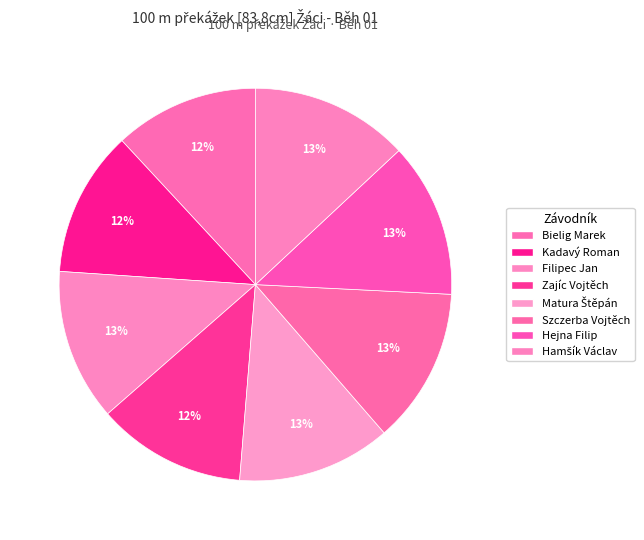

Is there a majority slice in this chart?

No